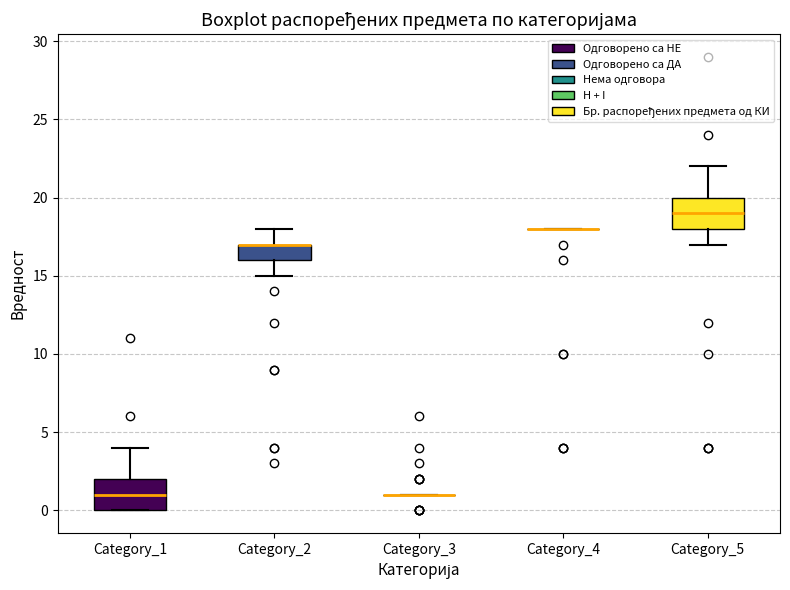

Reading left to right, transcribe this box plot: for each box, give where its median line is, the range the box spans, and where its two whiskers end, as read against the y-axis. The values are not printed on the chart, so give them approximately, as read against the axis.

Category_1: median 1, box 0 to 2, whiskers 0 to 4
Category_2: median 17 (drawn on the box's upper edge), box 16 to 17, whiskers 15 to 18
Category_3: box collapsed to a line at 1, whiskers 1 to 1
Category_4: box collapsed to a line at 18, whiskers 18 to 18
Category_5: median 19, box 18 to 20, whiskers 17 to 22